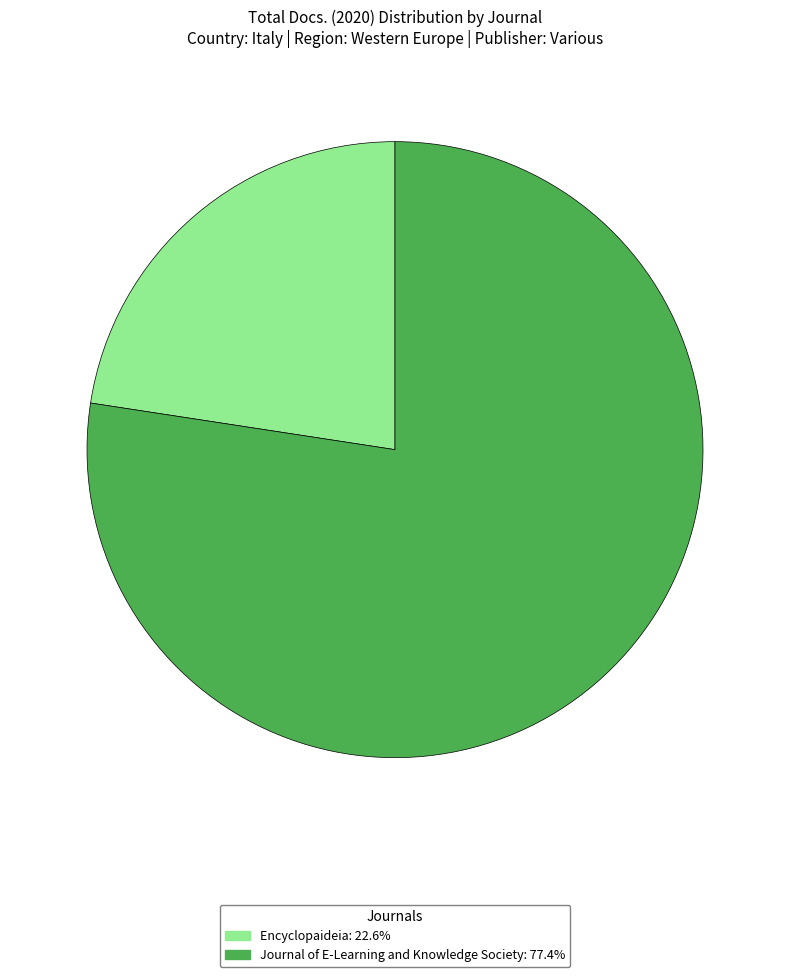

True or false: Journal of E-Learning and Knowledge Society accounts for 68% of the total.

False